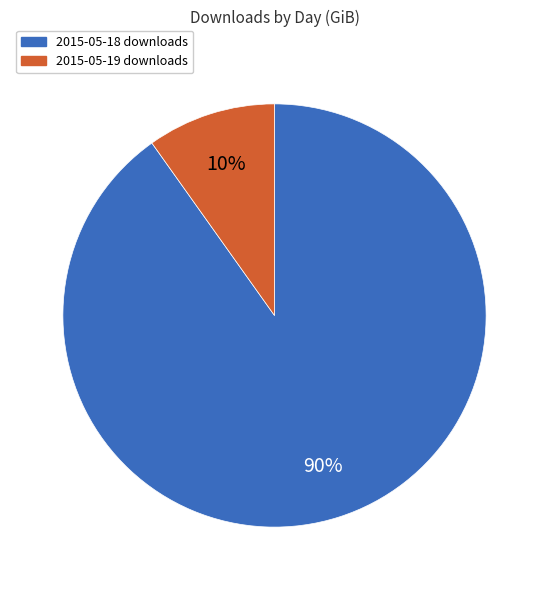

To the nearest percent, what is the difference between the largest and smallest slice percentages?

80%